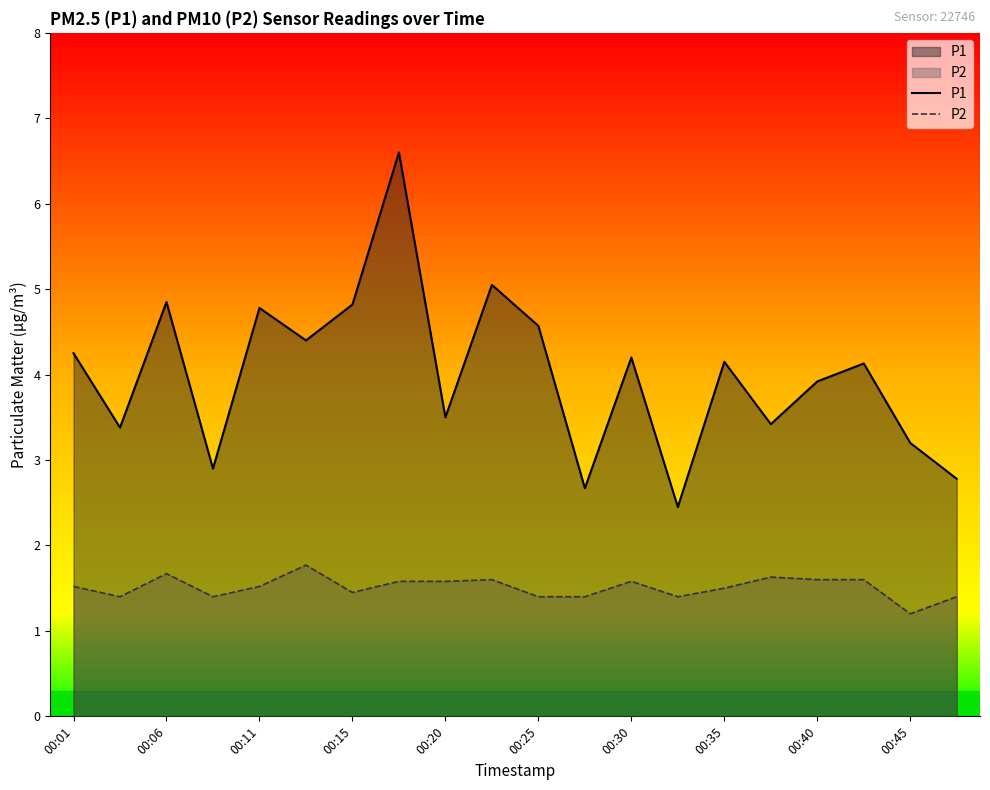

What is the highest value of the P2 series?

1.8